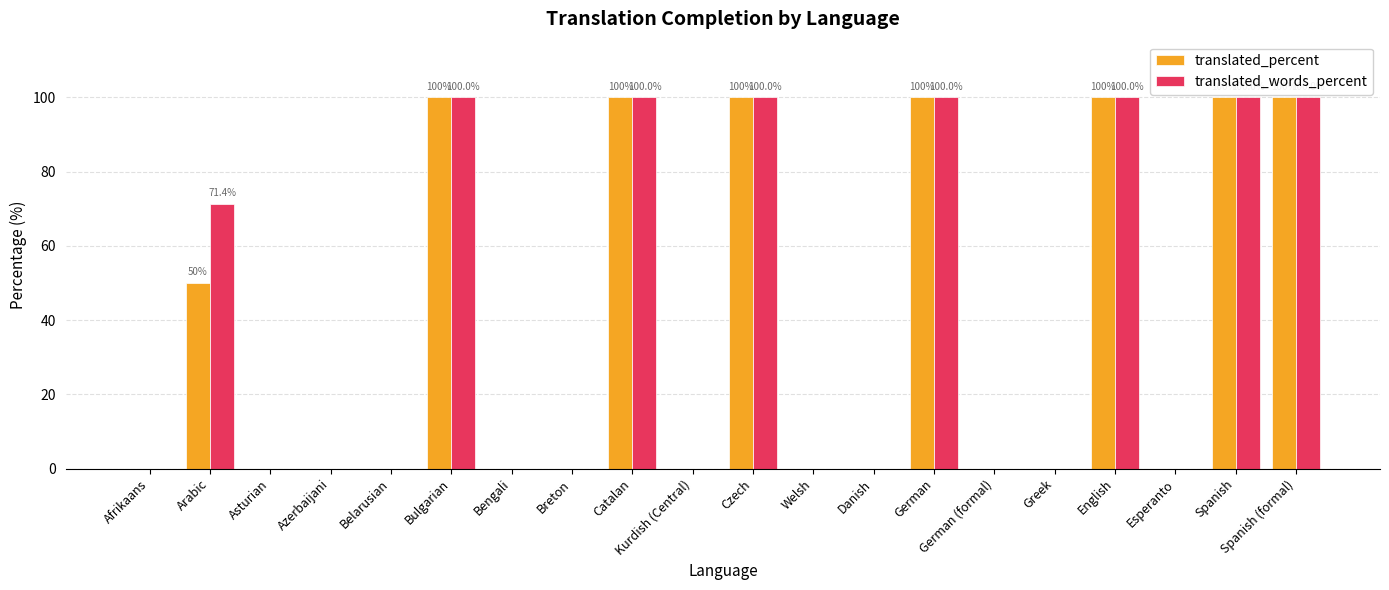

The translated_percent series shows 66.8 at Greek. True or false?

False